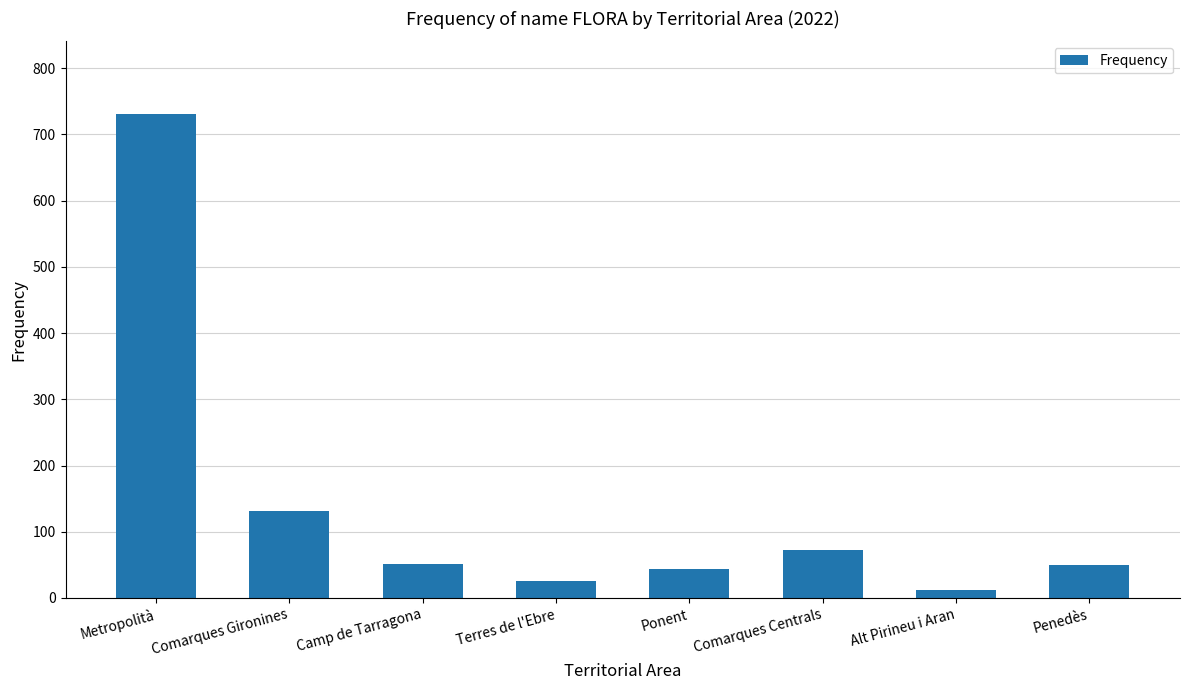

Where does the data first go above 52?

Metropolità